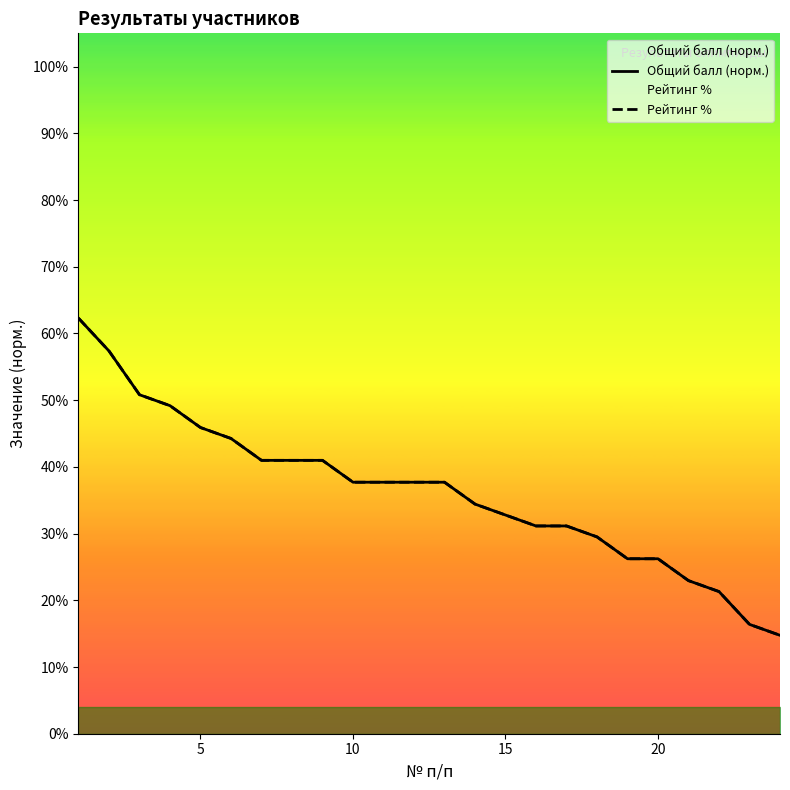

True or false: Рейтинг % has more than 0 points higher than both neighbors.

False